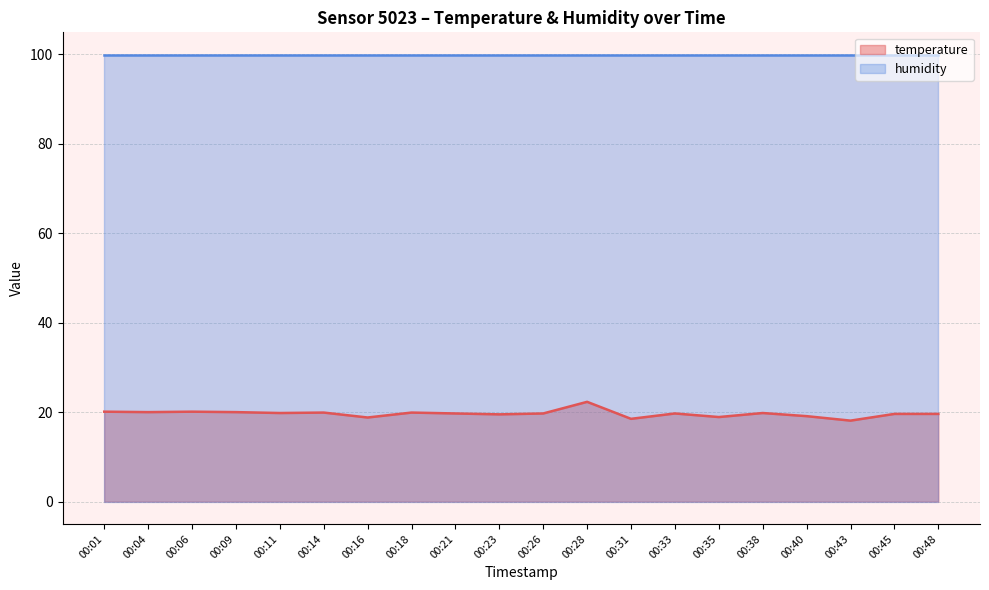

What is the minimum value shown in the chart?

18.1